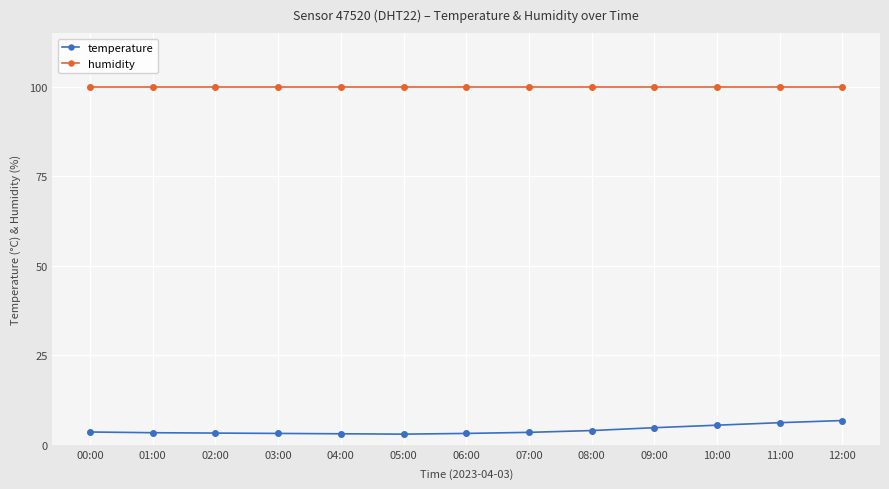

The value of humidity at 10:00 is 99.9. True or false?

True